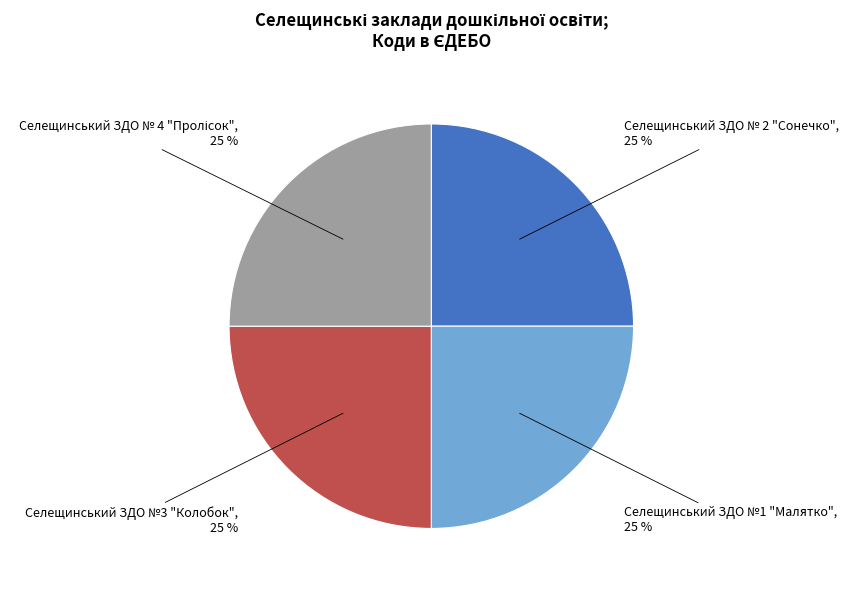

How many segments does this pie chart have?

4